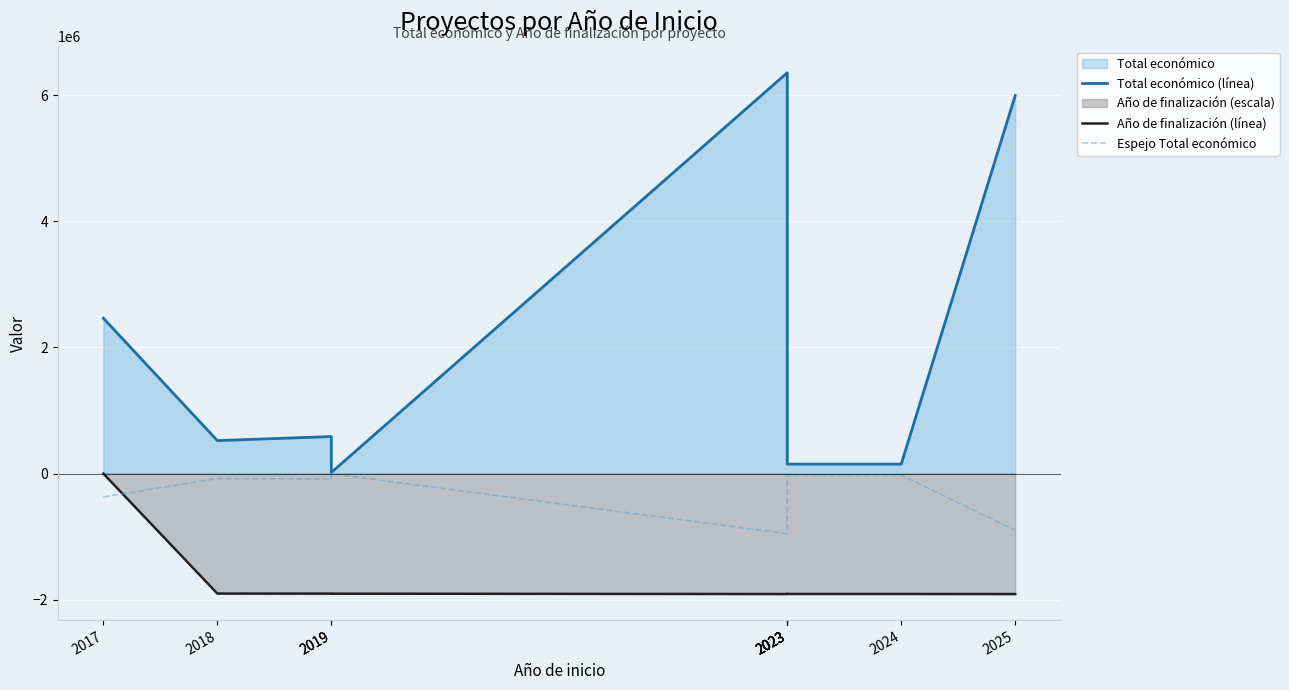

Rank the series at 2024 from highest to lowest value.

Total económico (línea), Espejo Total económico, Año de finalización (línea)